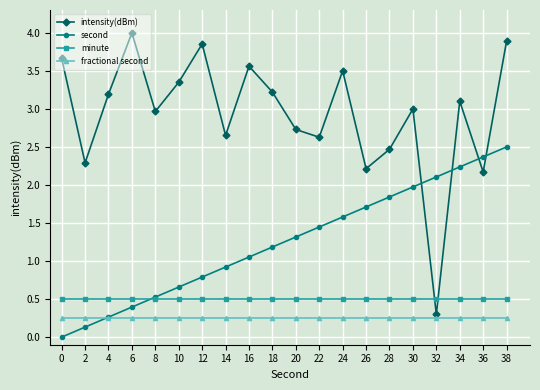

Where do intensity(dBm) and second first cross each other?

30 and 32